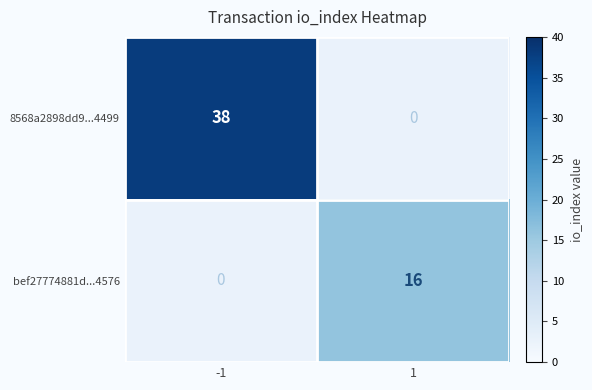

The bef27774881d...4576 series shows 9 at 1. True or false?

False